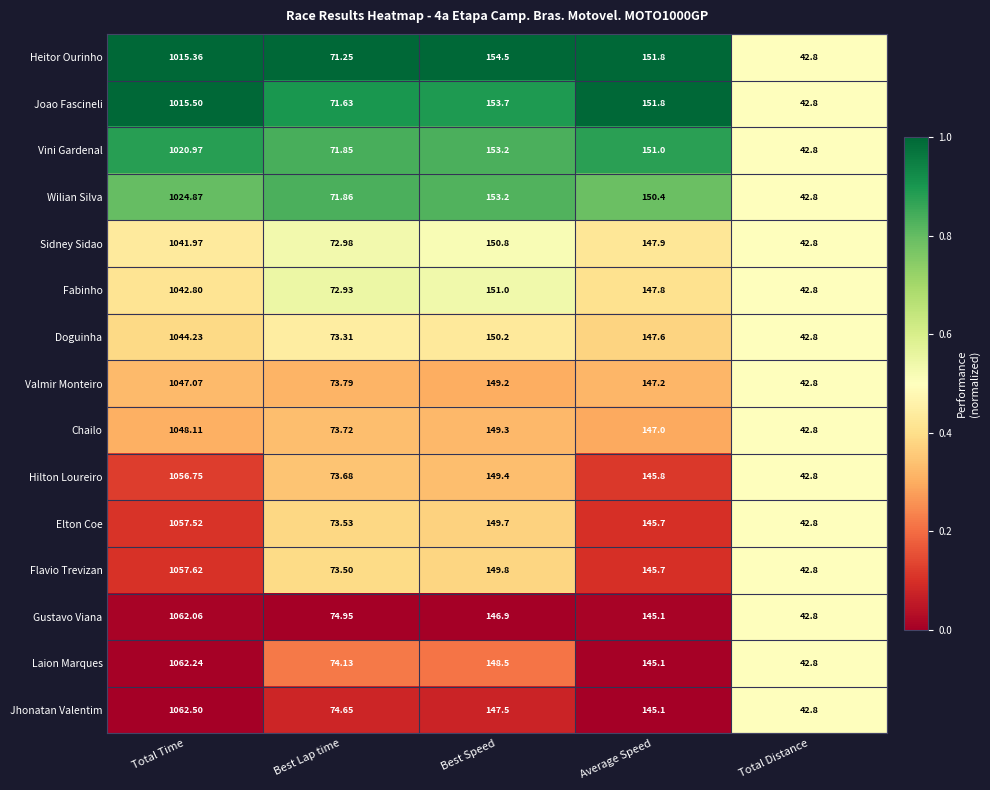

Which series has the widest spread of values?

Jhonatan Valentim